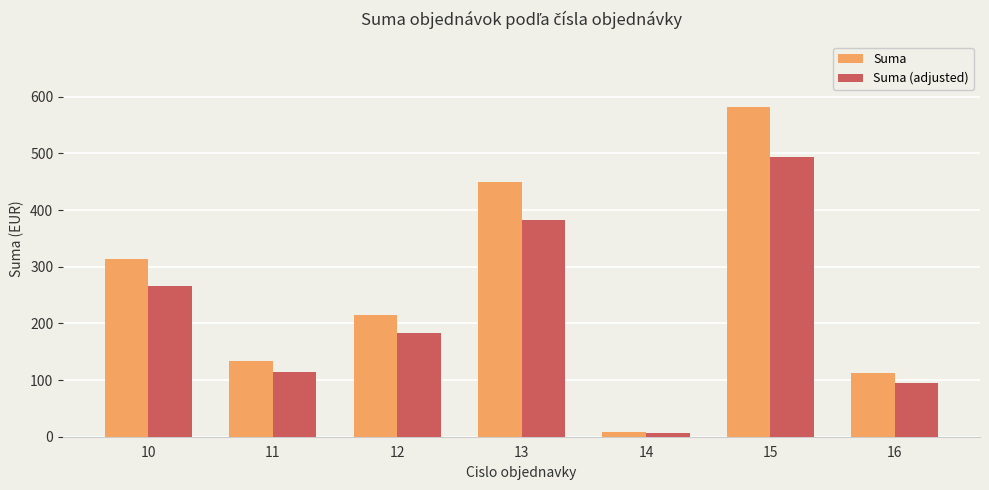

What are all the series names shown in the legend?

Suma, Suma (adjusted)